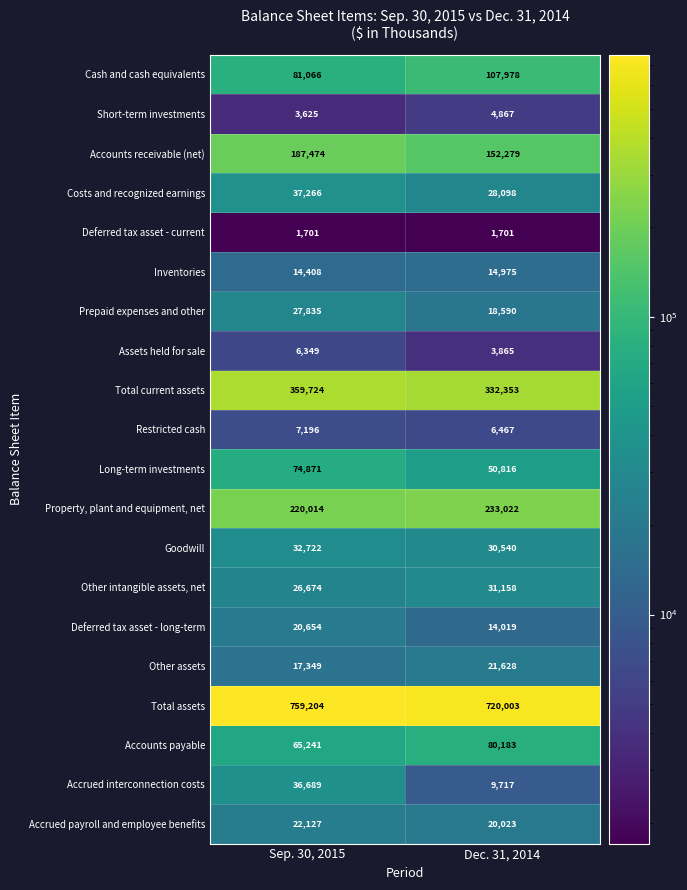

What is the difference between the highest and lowest values at Dec. 31, 2014?

718302